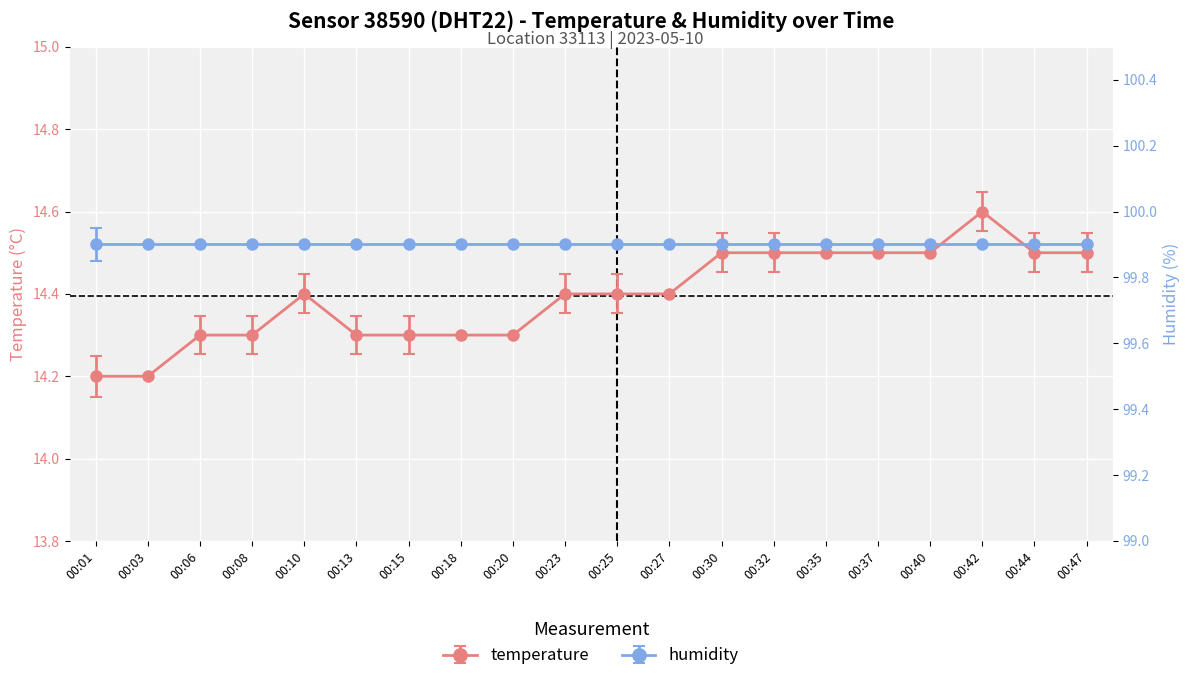

The chart shows a value of 22.4 at 00:40. True or false?

False